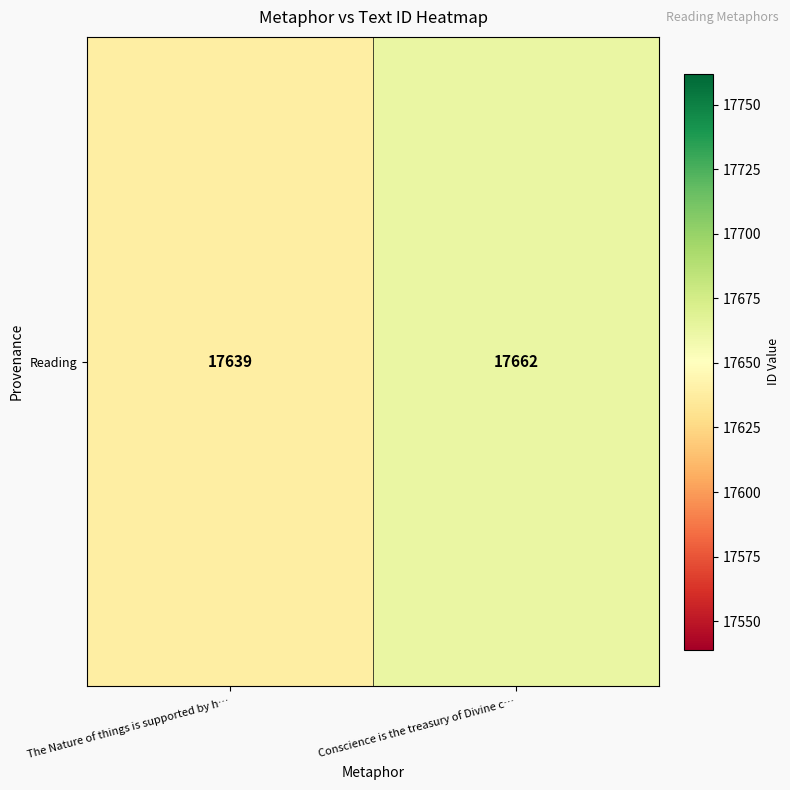

Between Conscience is the treasury of Divine c… and The Nature of things is supported by h…, which is larger?

Conscience is the treasury of Divine c…